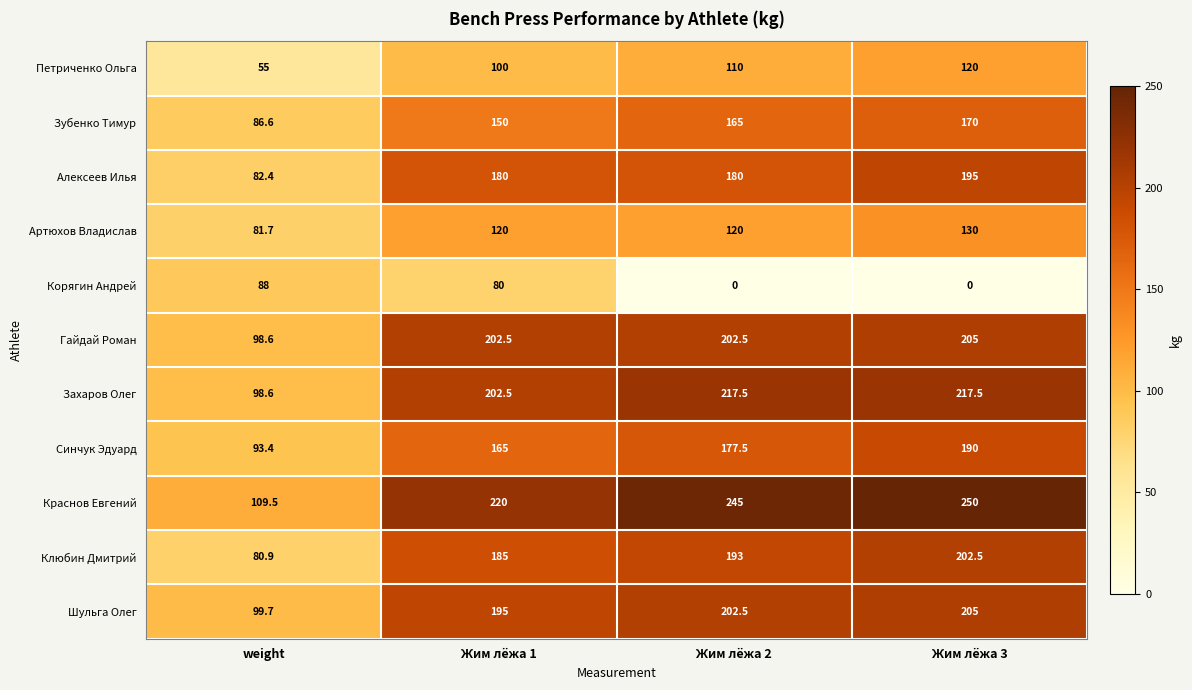

What is the greatest value displayed?

250.0